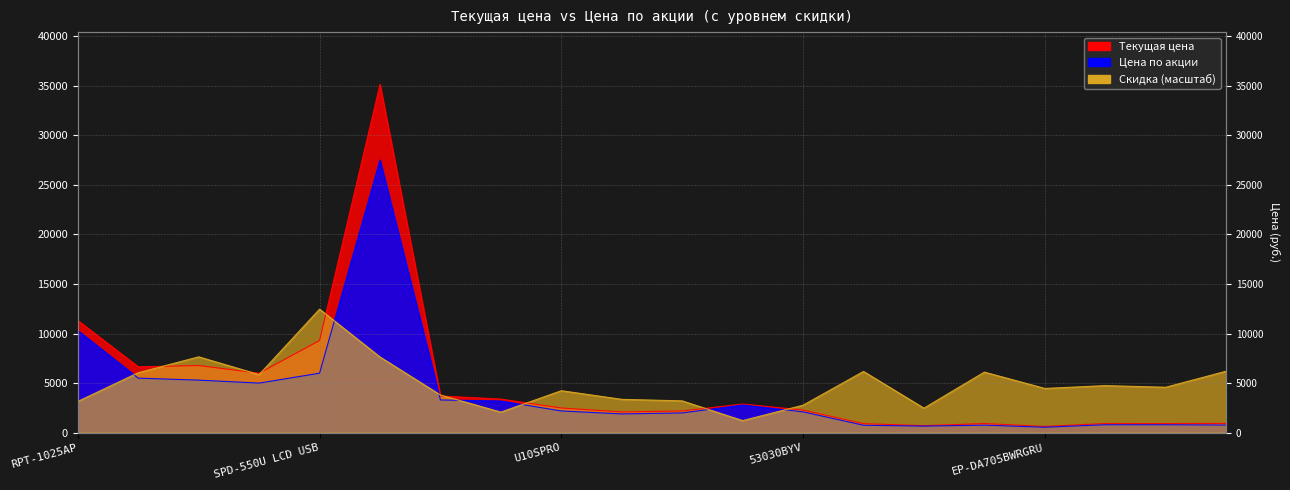

Between U20 and MF833N, which is larger?

U20